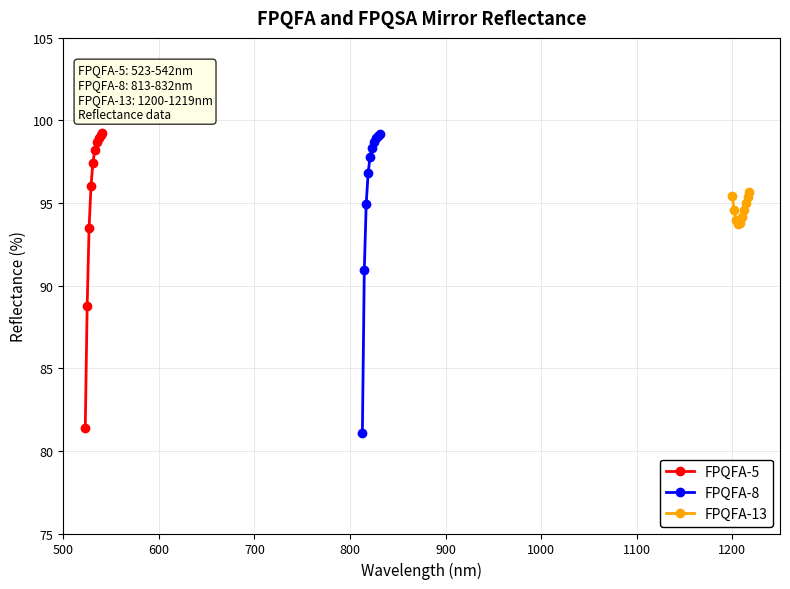

Does the chart have visible grid lines?

Yes